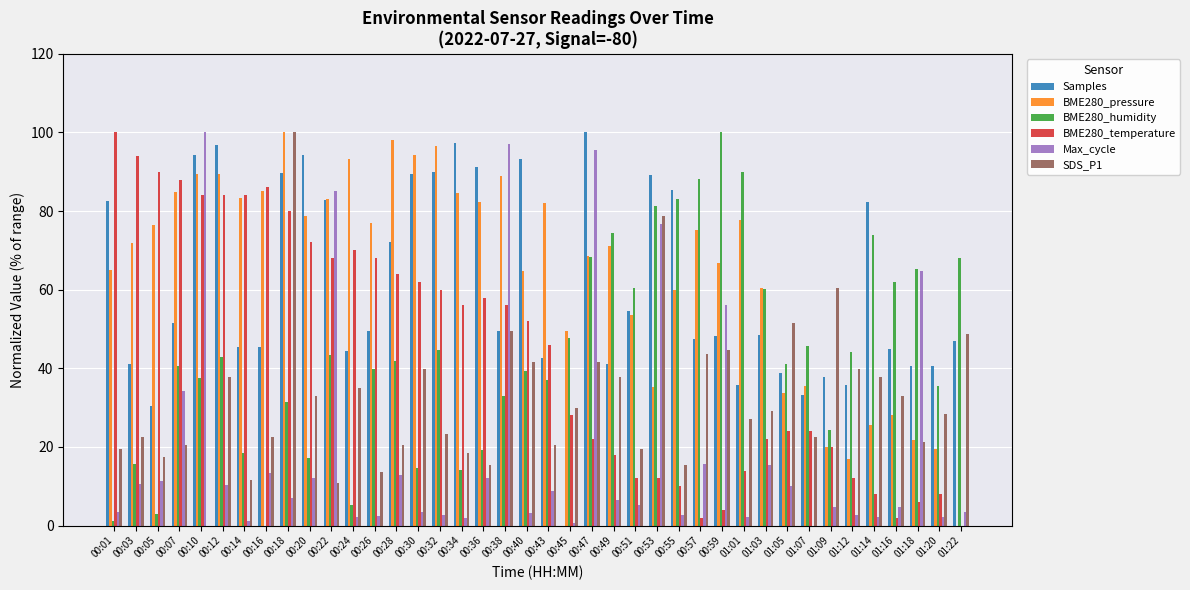

Where is Max_cycle nearest to the value 50?

00:59